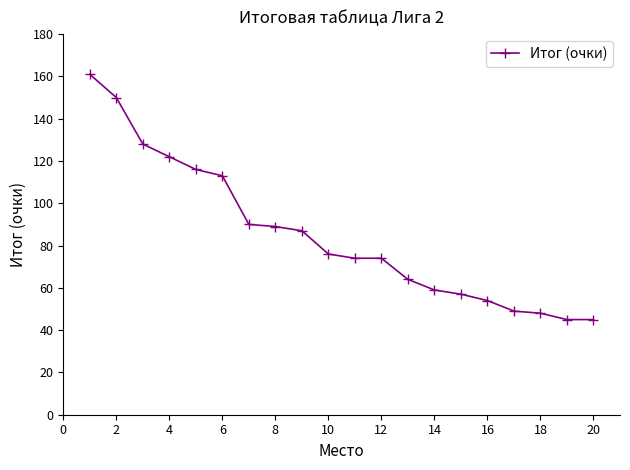

Does the chart have visible grid lines?

No